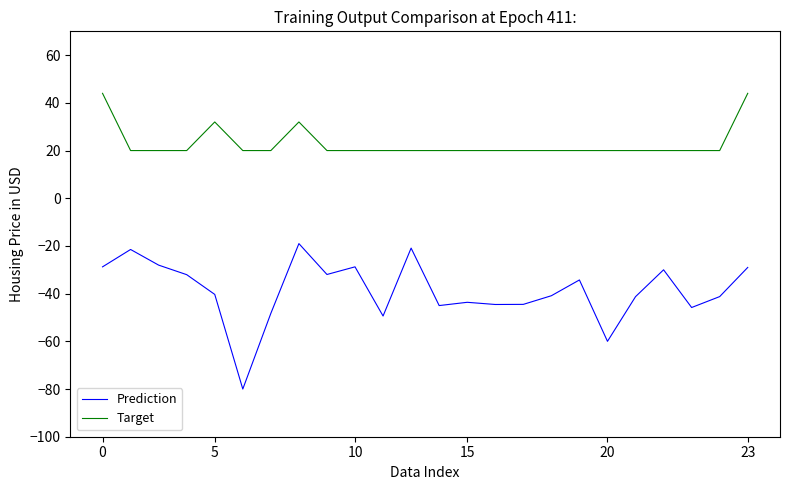

What is the maximum value for Target?

44.0